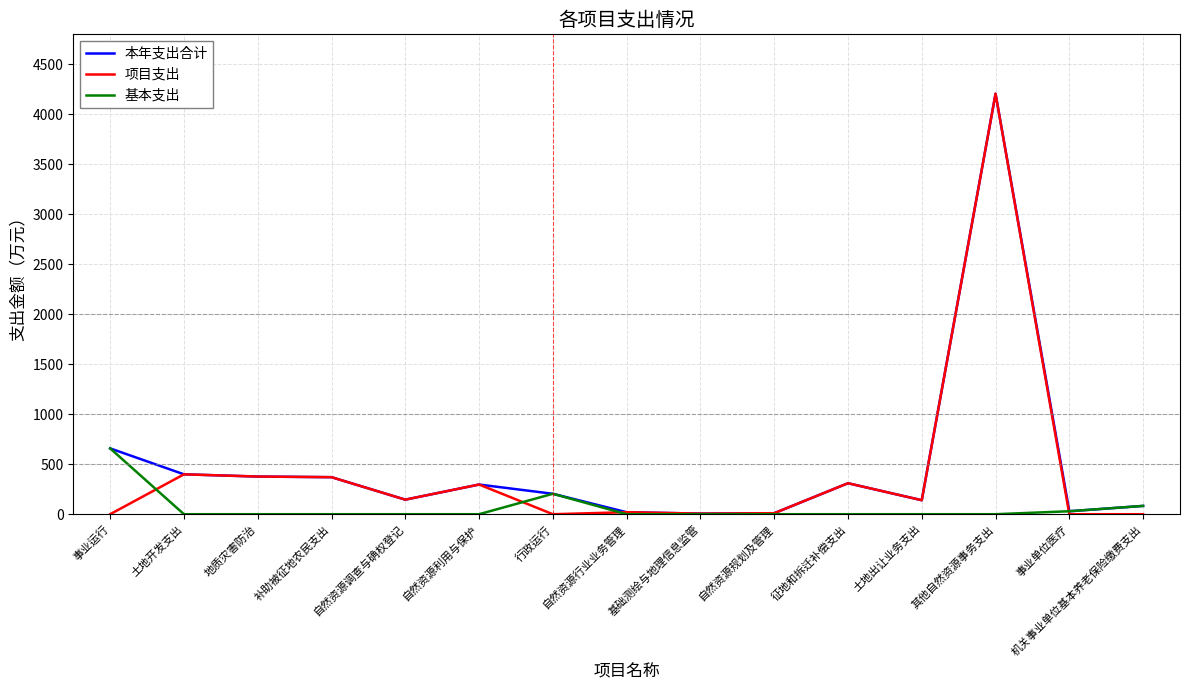

What is the difference between the maximum and second lowest values in the 项目支出 series?

4205.8